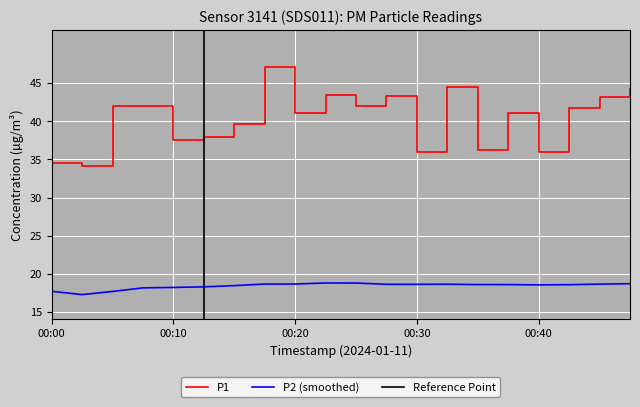

Count the number of categories in the chart.

20